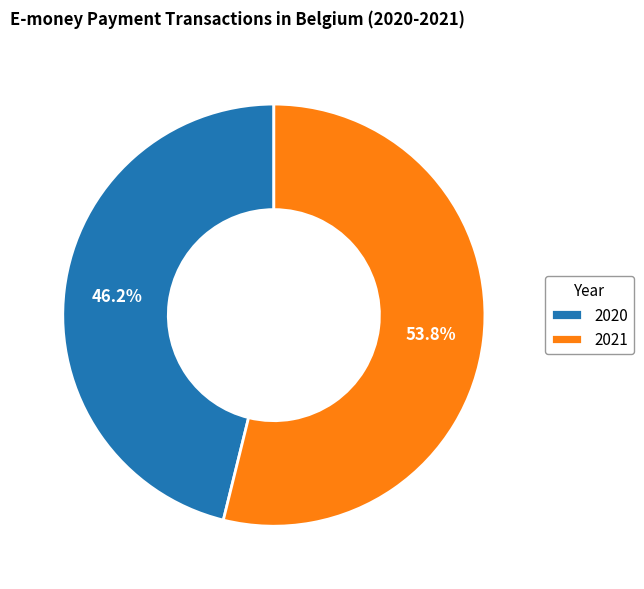

To the nearest percent, what portion does 2021 represent?

54%